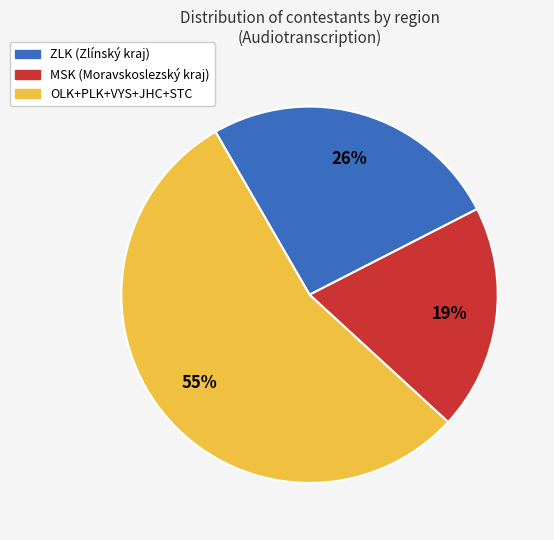

How many slices are in this pie chart?

3